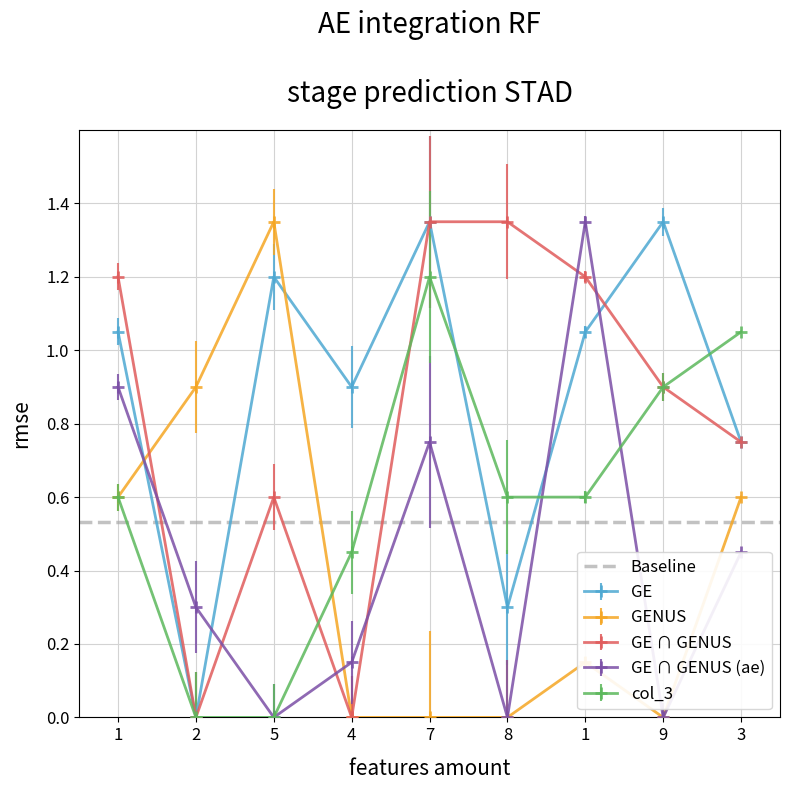

At which label does col_4 reach its minimum?

2